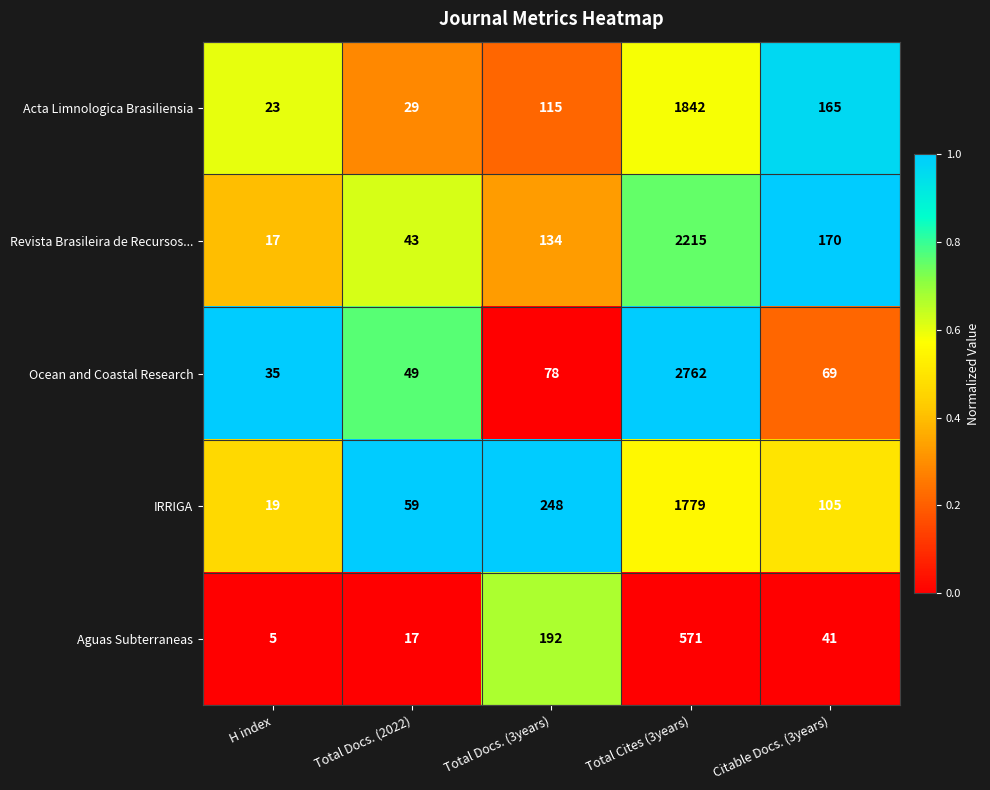

What is the approximate value of Ocean and Coastal Research at H index?

35